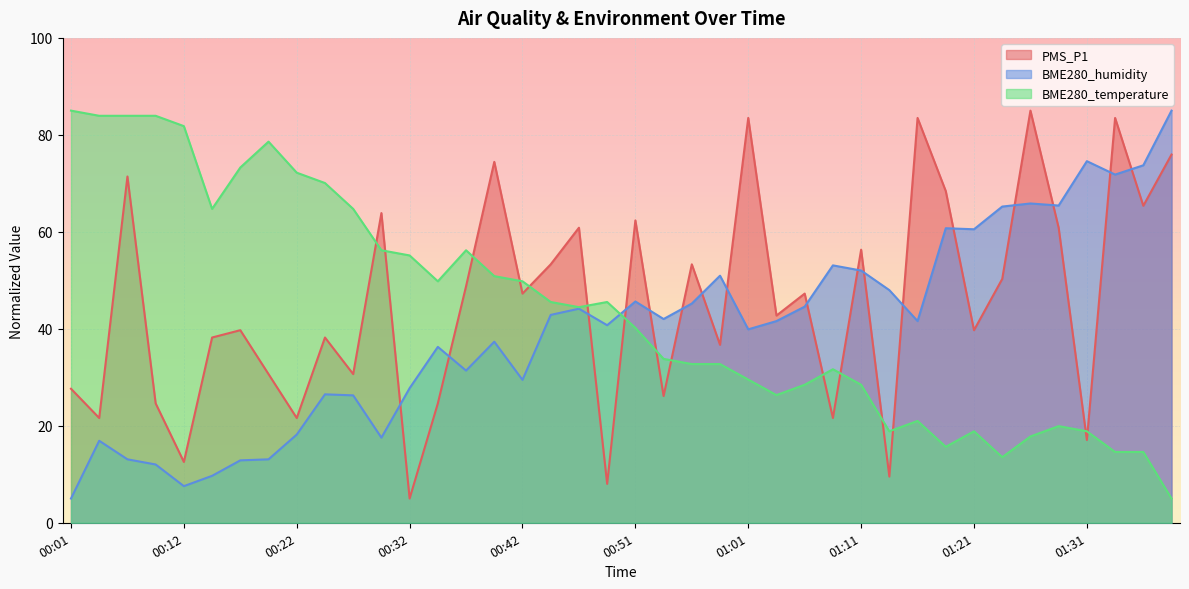

What are all the series names shown in the legend?

PMS_P1, BME280_humidity, BME280_temperature